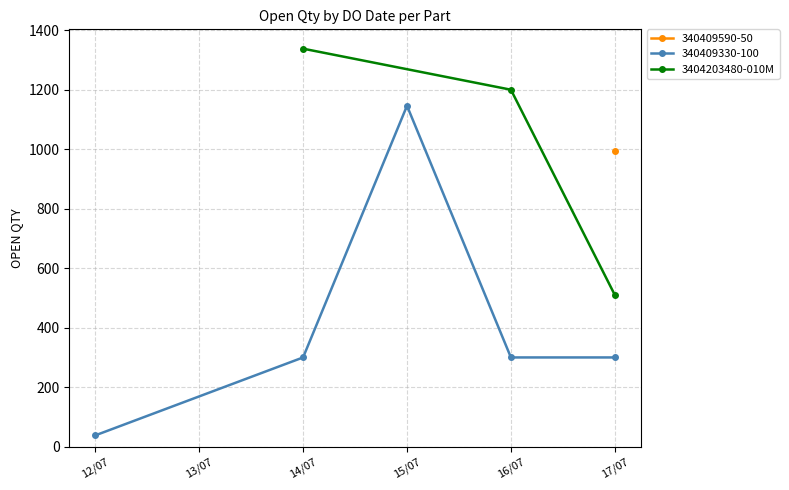

Rank the categories by 3404203480-010M value from lowest to highest.

17/07, 16/07, 14/07